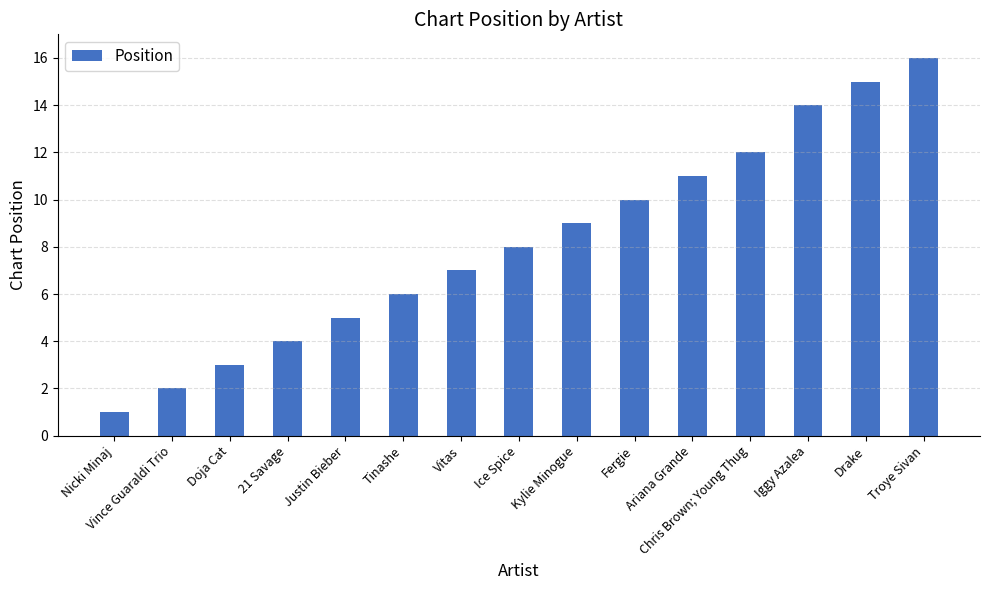

Does the chart contain stacked bars?

No